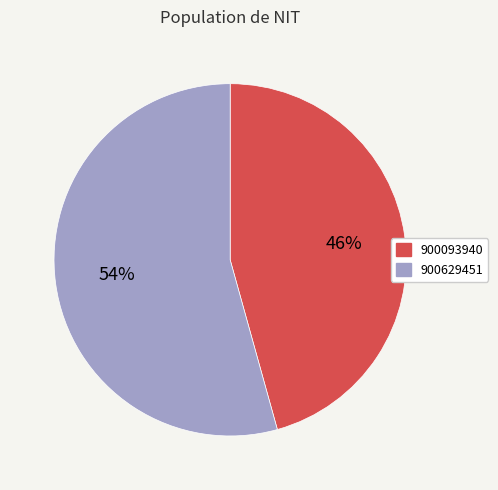

Which has a higher value, 900093940 or 900629451?

900629451